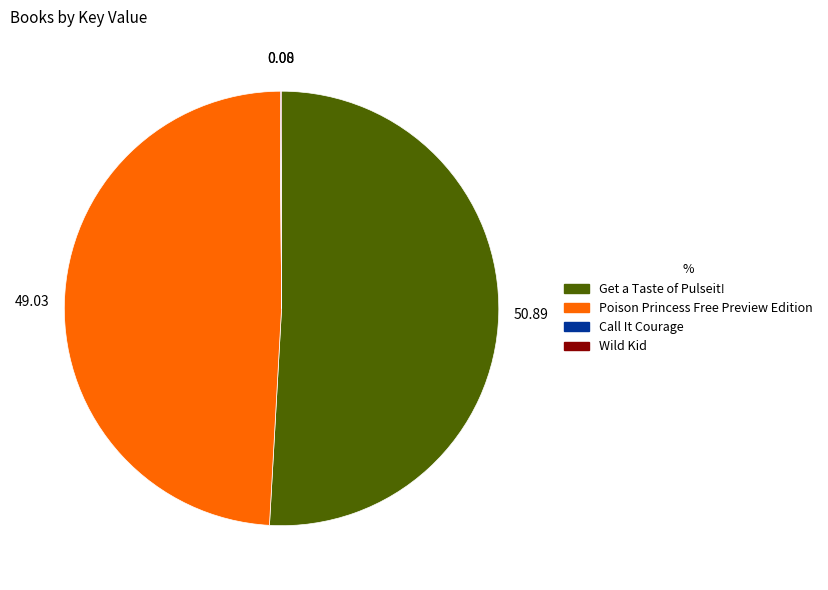

Does any single category account for the majority?

Yes